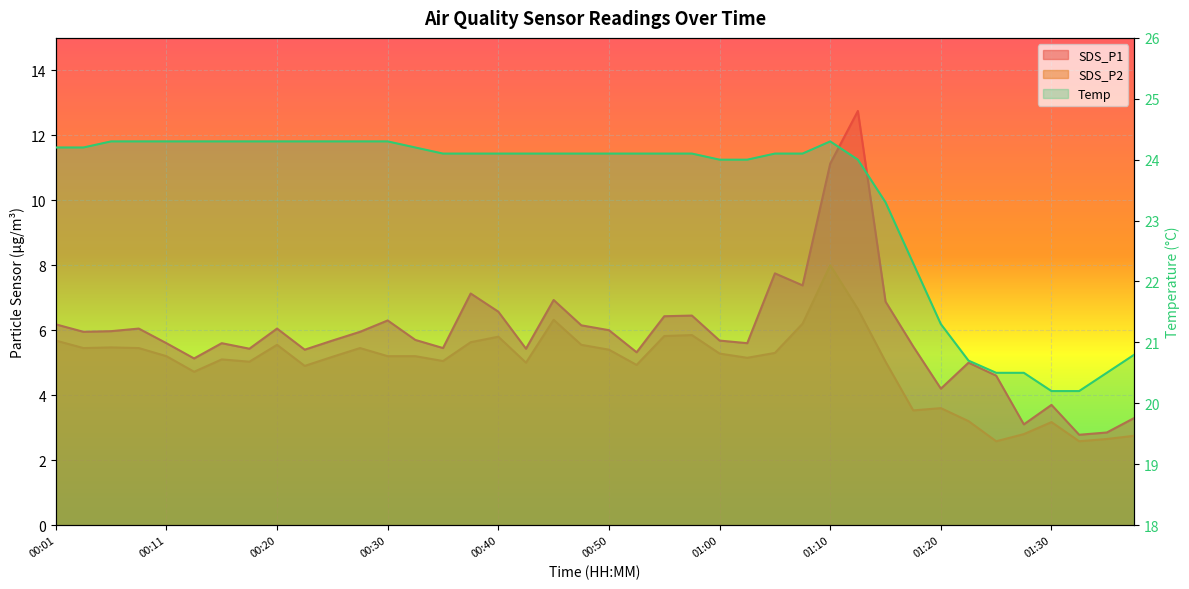

Where is Temp nearest to the value 22?

01:18